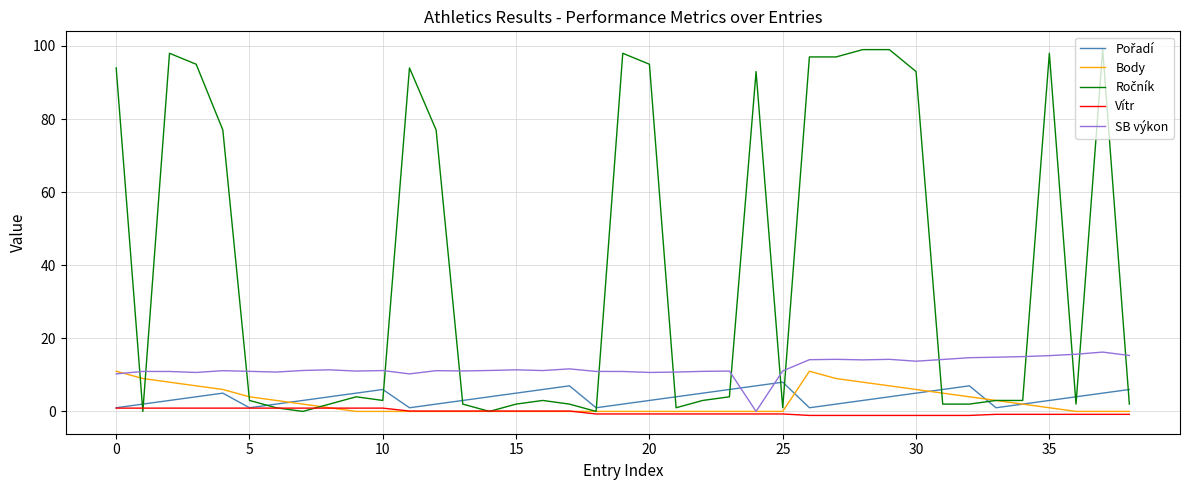

What is the maximum value shown in the chart?

99.0